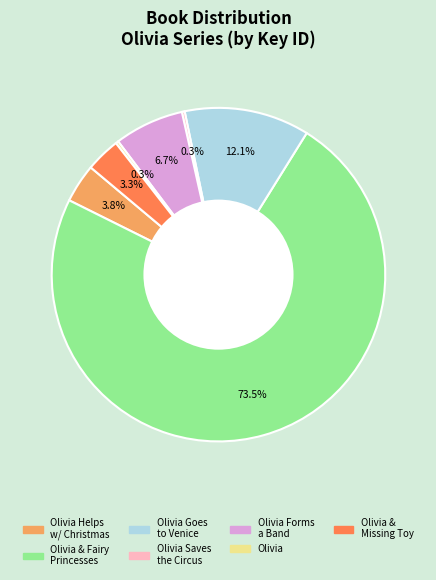

Does any single category account for the majority?

Yes